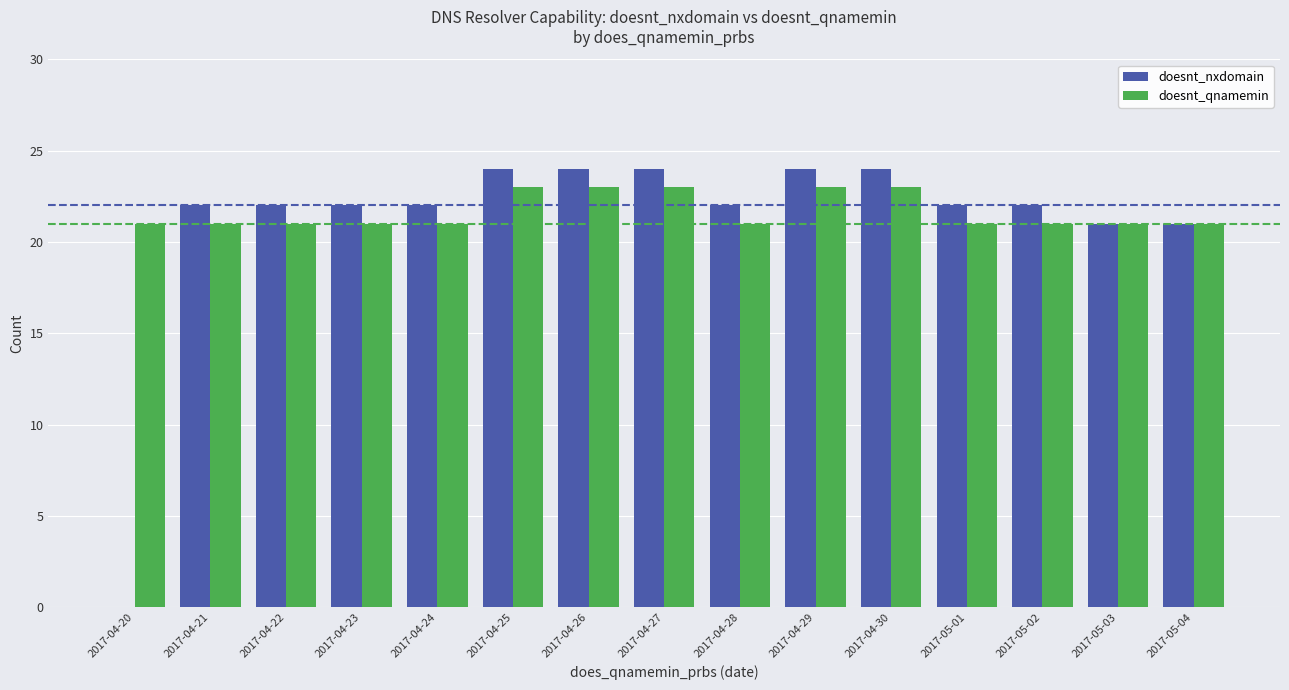

How many values in doesnt_nxdomain are above zero?

14